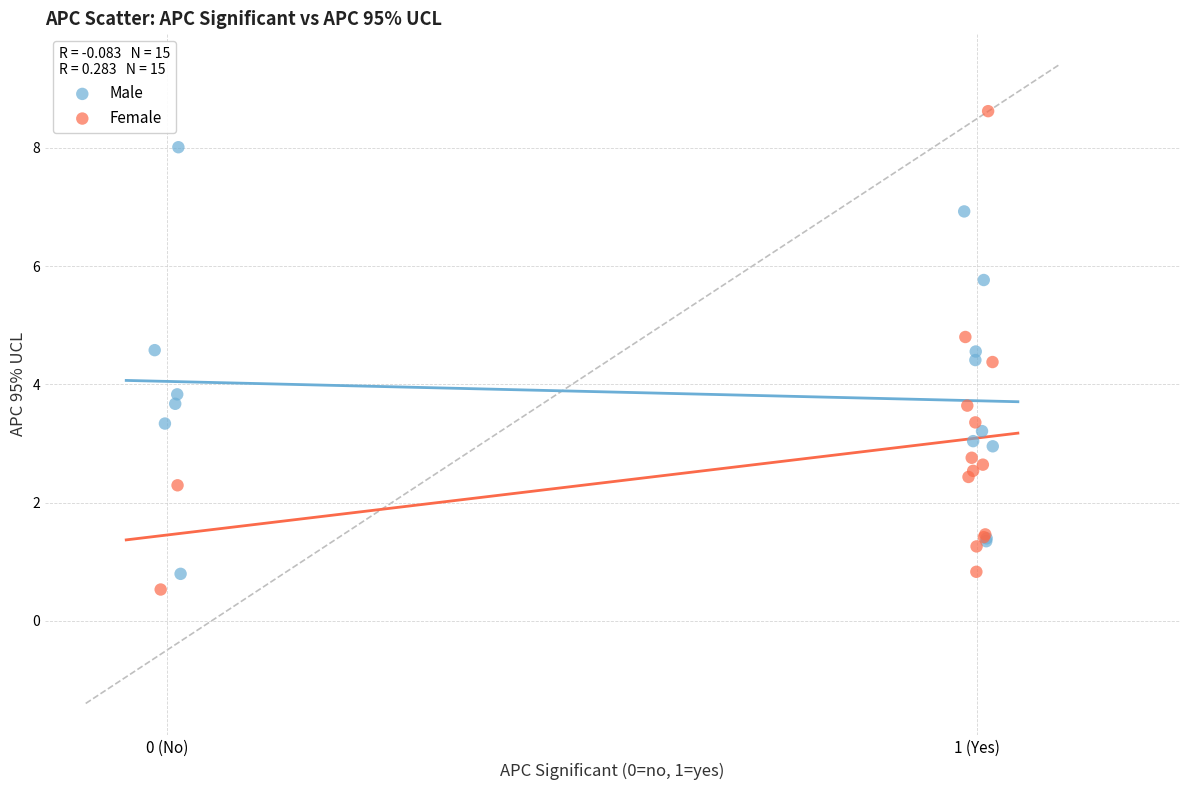

What are all the series names shown in the legend?

Male, Female